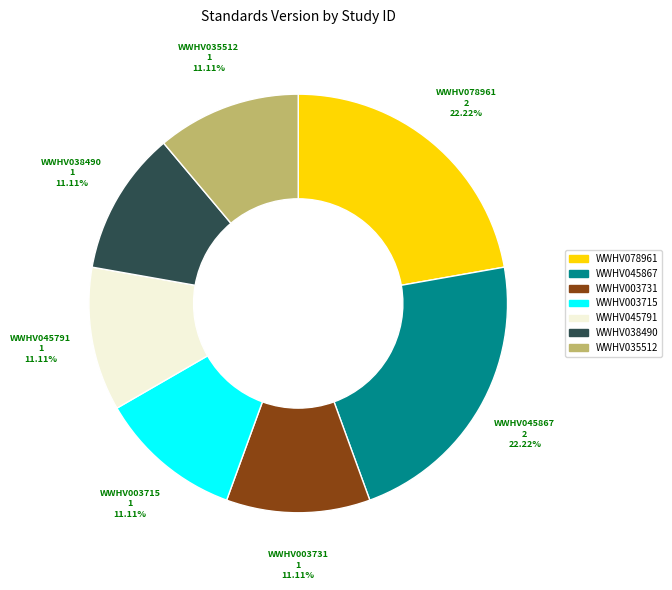

To the nearest percent, what is the difference between the WWHV045791 and WWHV045867 slice percentages?

11%